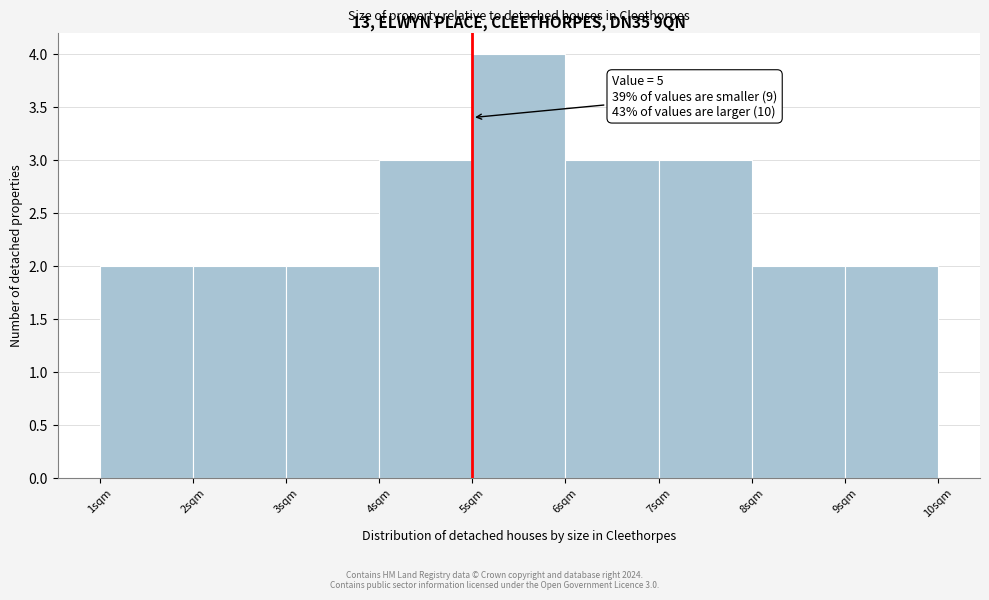

Over which range of the x-axis is the bar tallest?

5 to 6